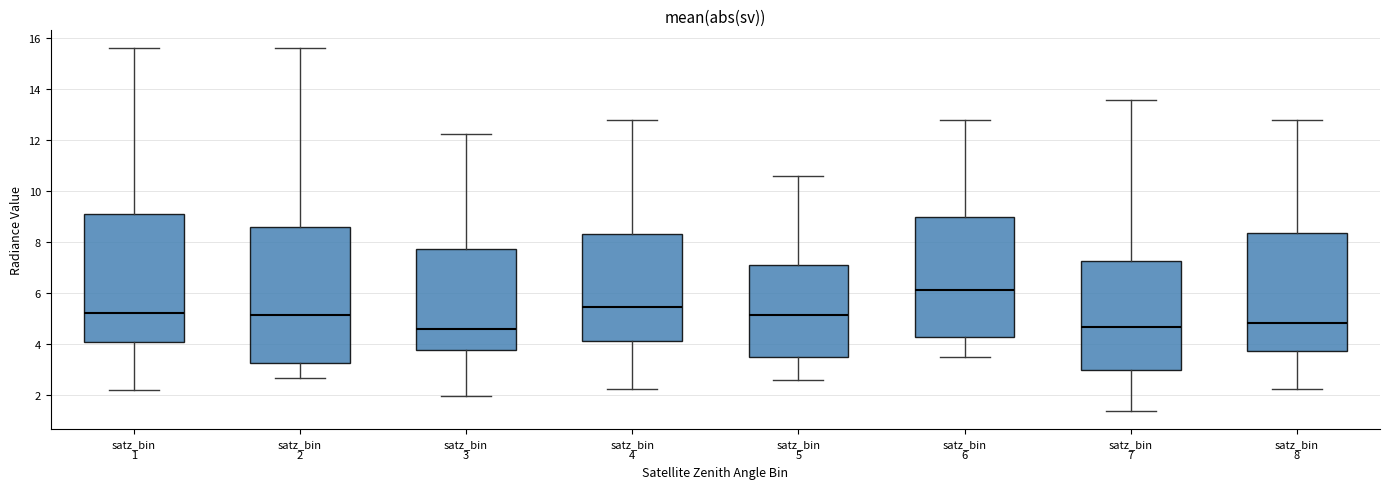

Reading left to right, transcribe this box plot: for each box, give where its median line is, the range the box spans, and where its two whiskers end, as read against the y-axis. The values are not printed on the chart, so give them approximately, as read against the axis.

satz_bin 1: median 5.2, box 4.0 to 9.0, whiskers 2.2 to 15.6
satz_bin 2: median 5.2, box 3.2 to 8.6, whiskers 2.6 to 15.6
satz_bin 3: median 4.6, box 3.8 to 7.8, whiskers 2.0 to 12.2
satz_bin 4: median 5.4, box 4.2 to 8.2, whiskers 2.2 to 12.8
satz_bin 5: median 5.2, box 3.4 to 7.0, whiskers 2.6 to 10.6
satz_bin 6: median 6.2, box 4.2 to 9.0, whiskers 3.4 to 12.8
satz_bin 7: median 4.6, box 3.0 to 7.2, whiskers 1.4 to 13.6
satz_bin 8: median 4.8, box 3.8 to 8.4, whiskers 2.2 to 12.8